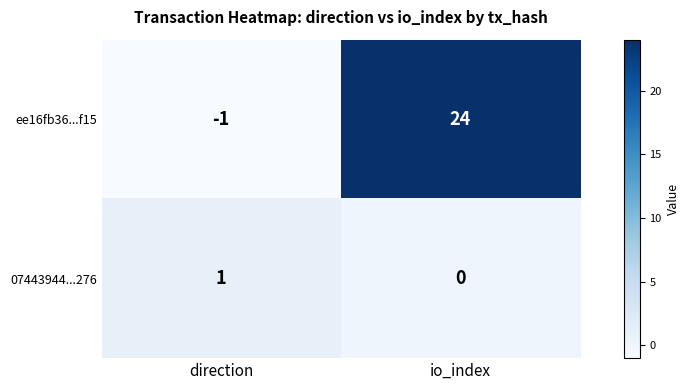

At which label is 07443944...276 closest to 0?

io_index